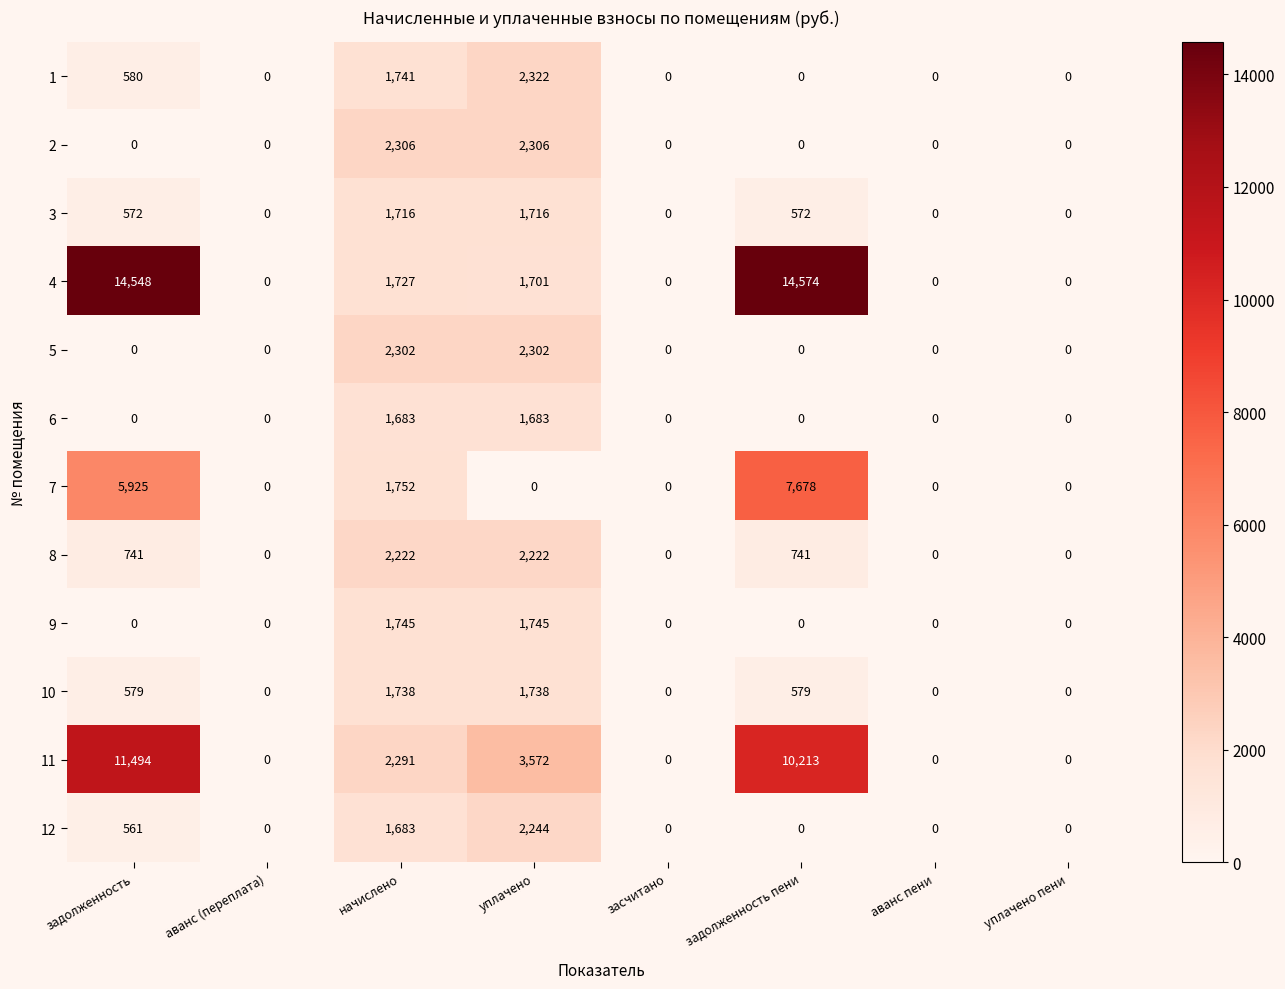

At which category does the chart reach its peak across all series?

задолженность пени